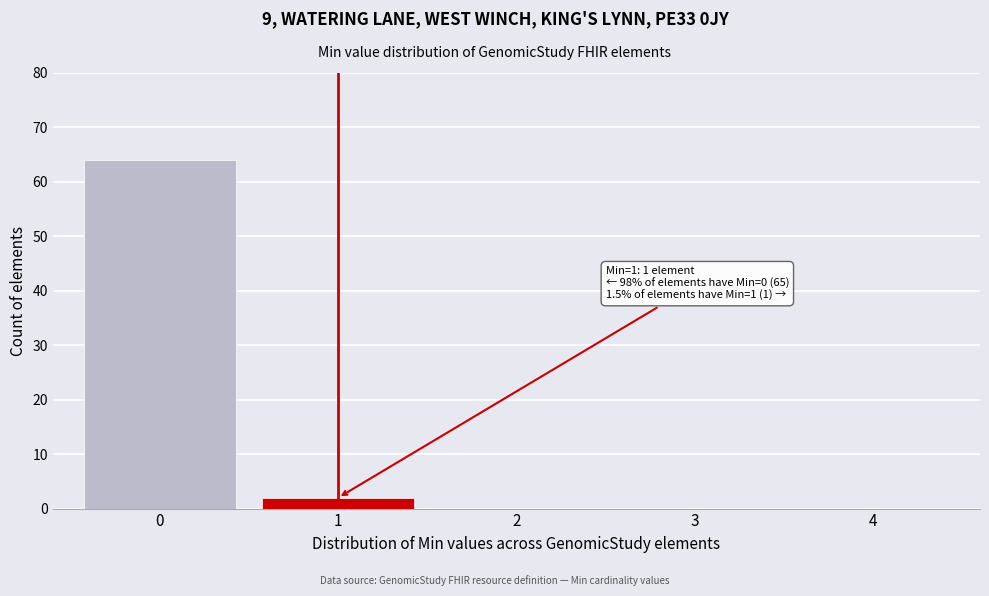

Reading right to left, extract all data points from this chart.

4=0	3=0	2=0	1=2	0=64